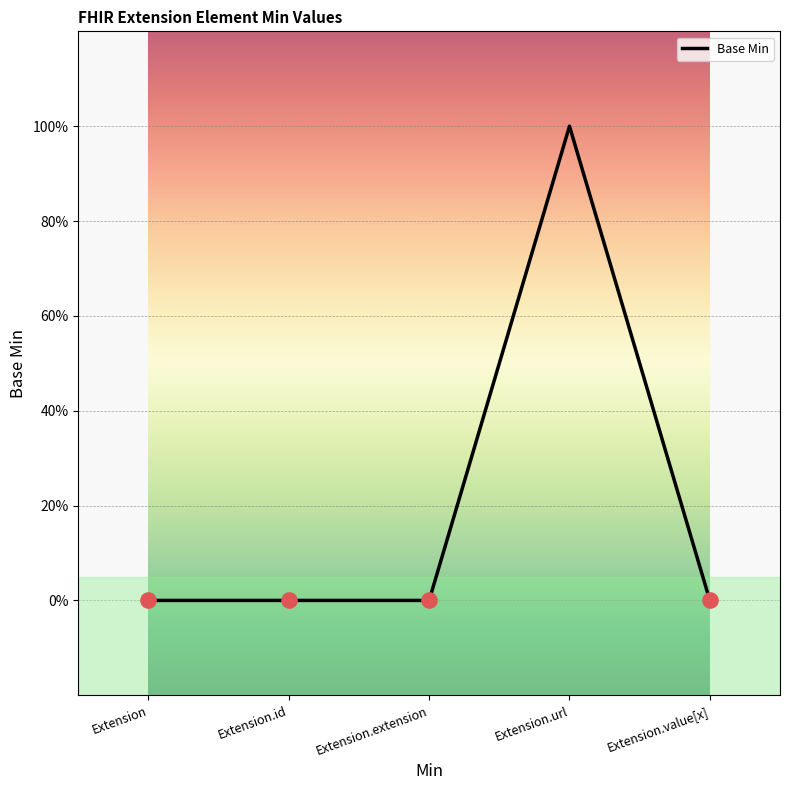

What is the change in value from Extension.extension to Extension.url?

+1